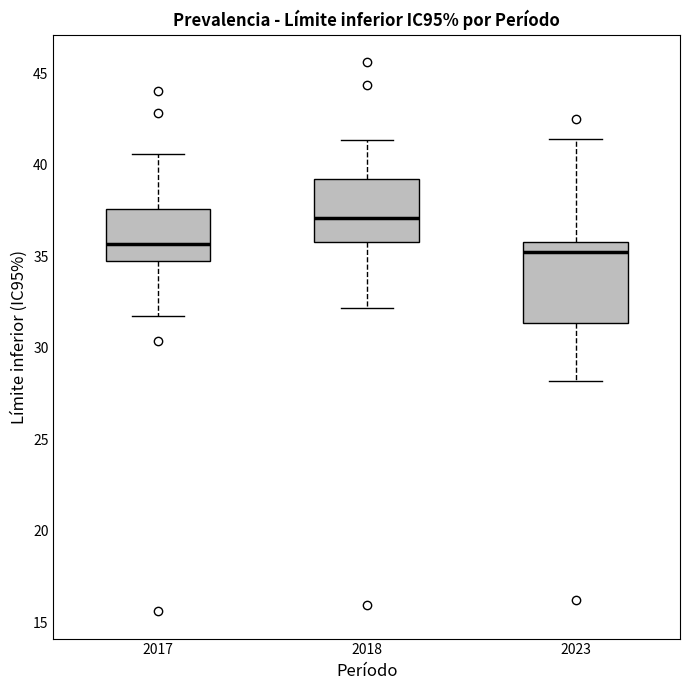

Reading left to right, read every box against the y-axis: the position of its median line, the range the box covers, and the ends of its whiskers. The values are not printed on the chart, so give them approximately, as read against the axis.

2017: median 35.5, box 34.5 to 37.5, whiskers 32.0 to 40.5
2018: median 37.0, box 36.0 to 39.0, whiskers 32.0 to 41.5
2023: median 35.0, box 31.5 to 36.0, whiskers 28.0 to 41.5